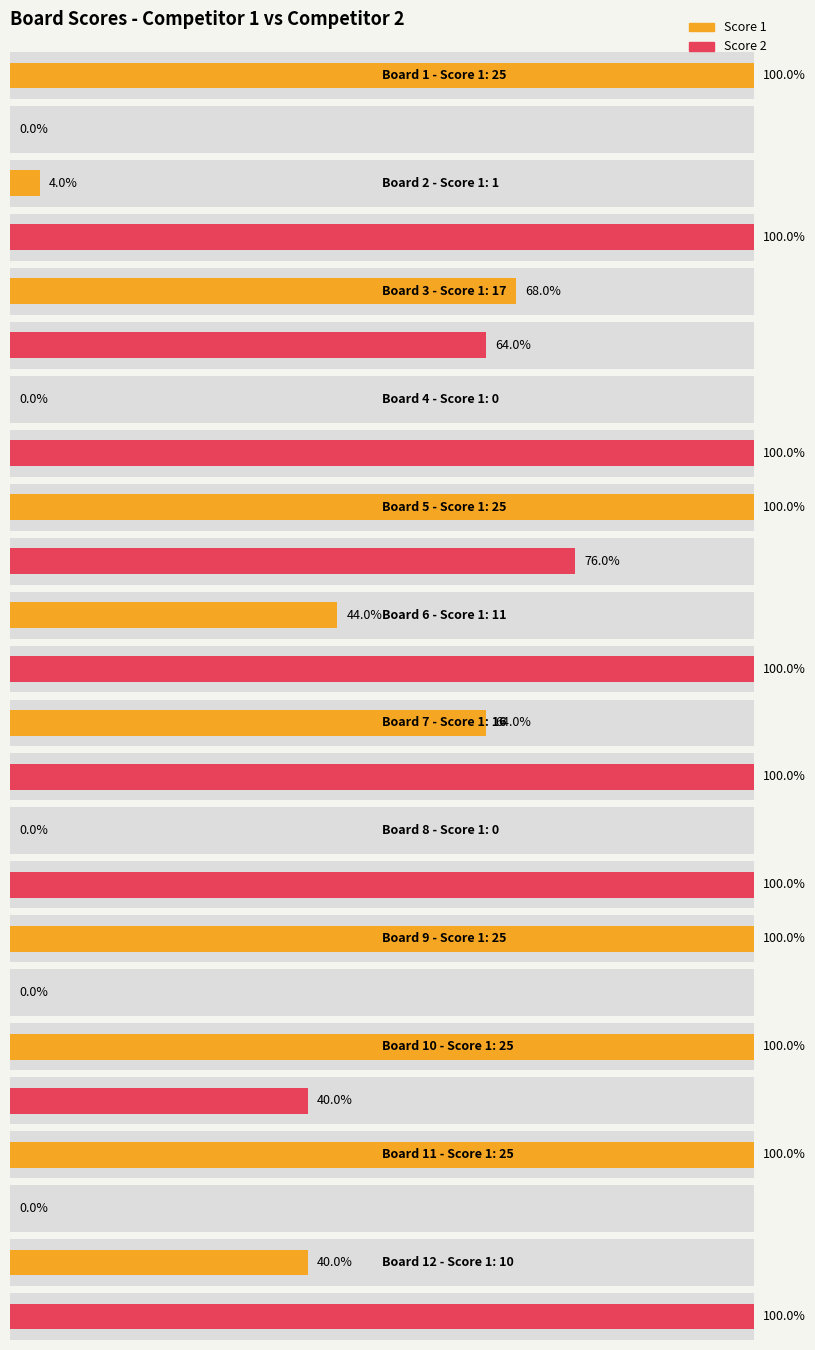

Count the number of categories in the chart.

12